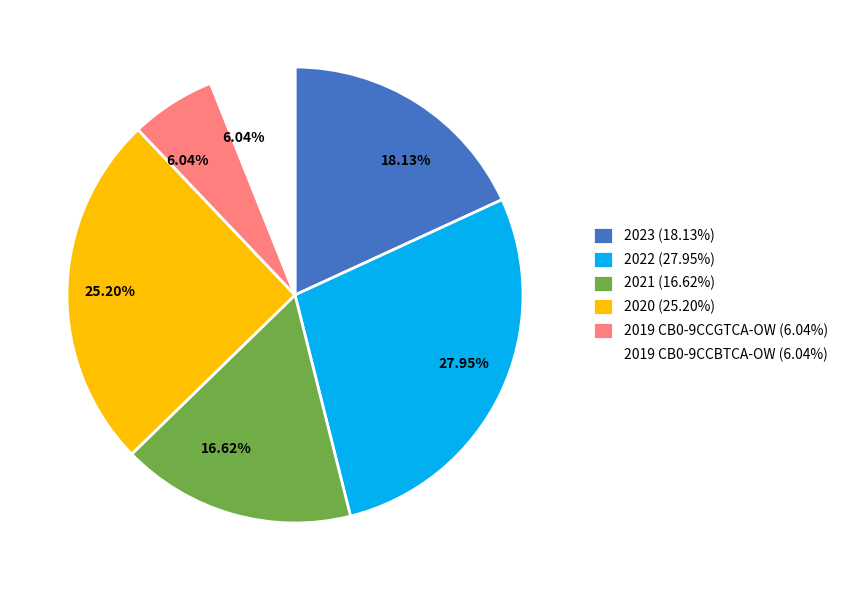

Is the sum of 2020 (25.20%) and 2019 CB0-9CCBTCA-OW (6.04%) greater than half?

No